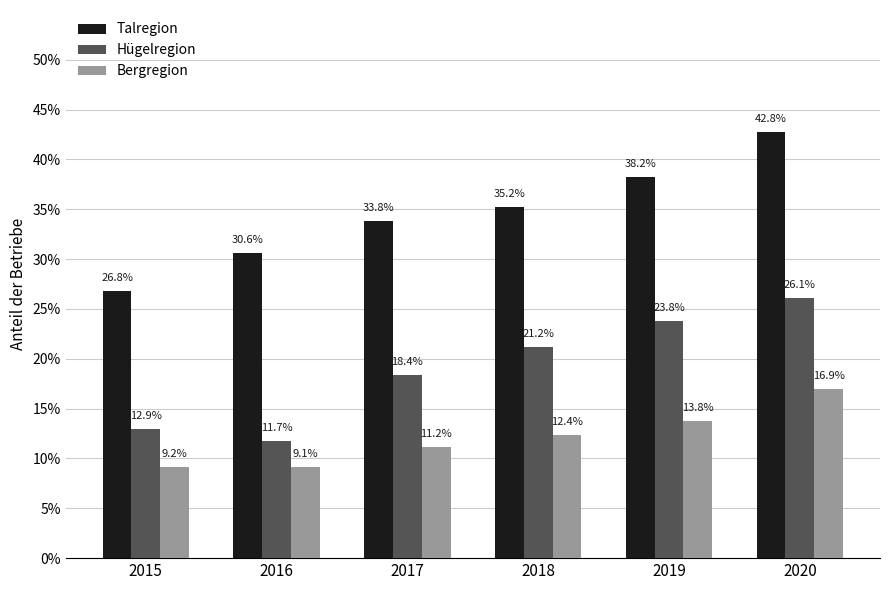

Are the bars grouped side by side (vs. stacked)?

Yes